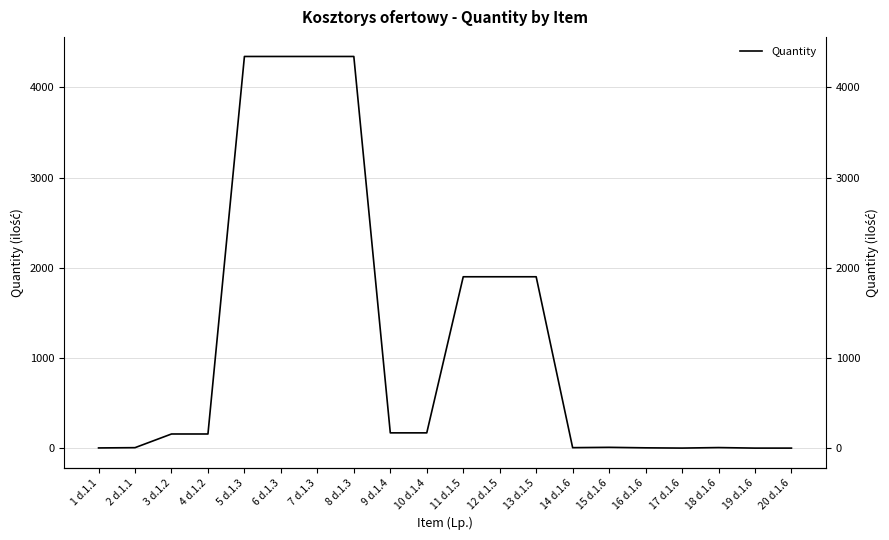

What is the sum of all values?

23760.0